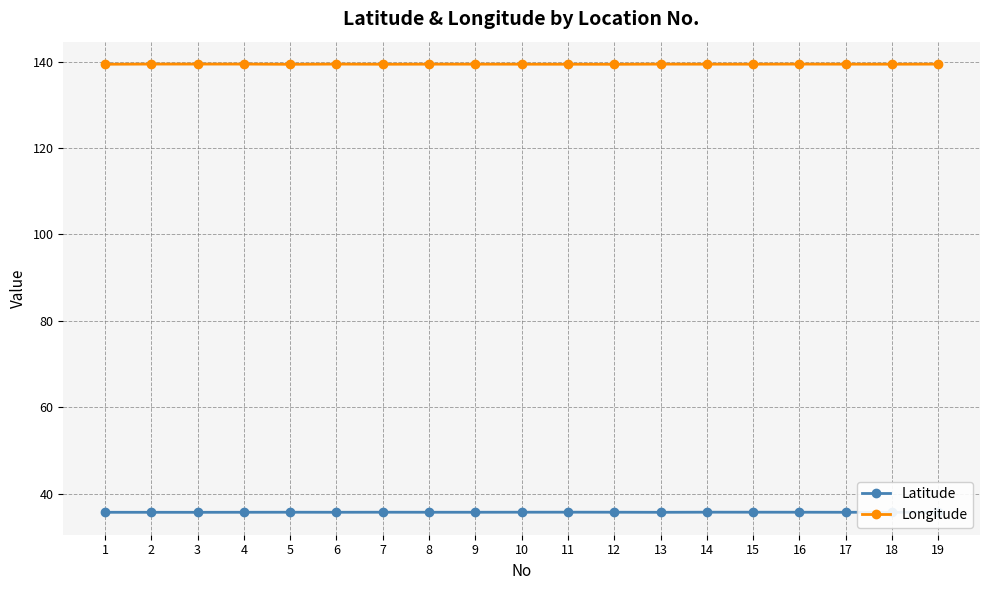

At how many categories does at least one series exceed 119?

19